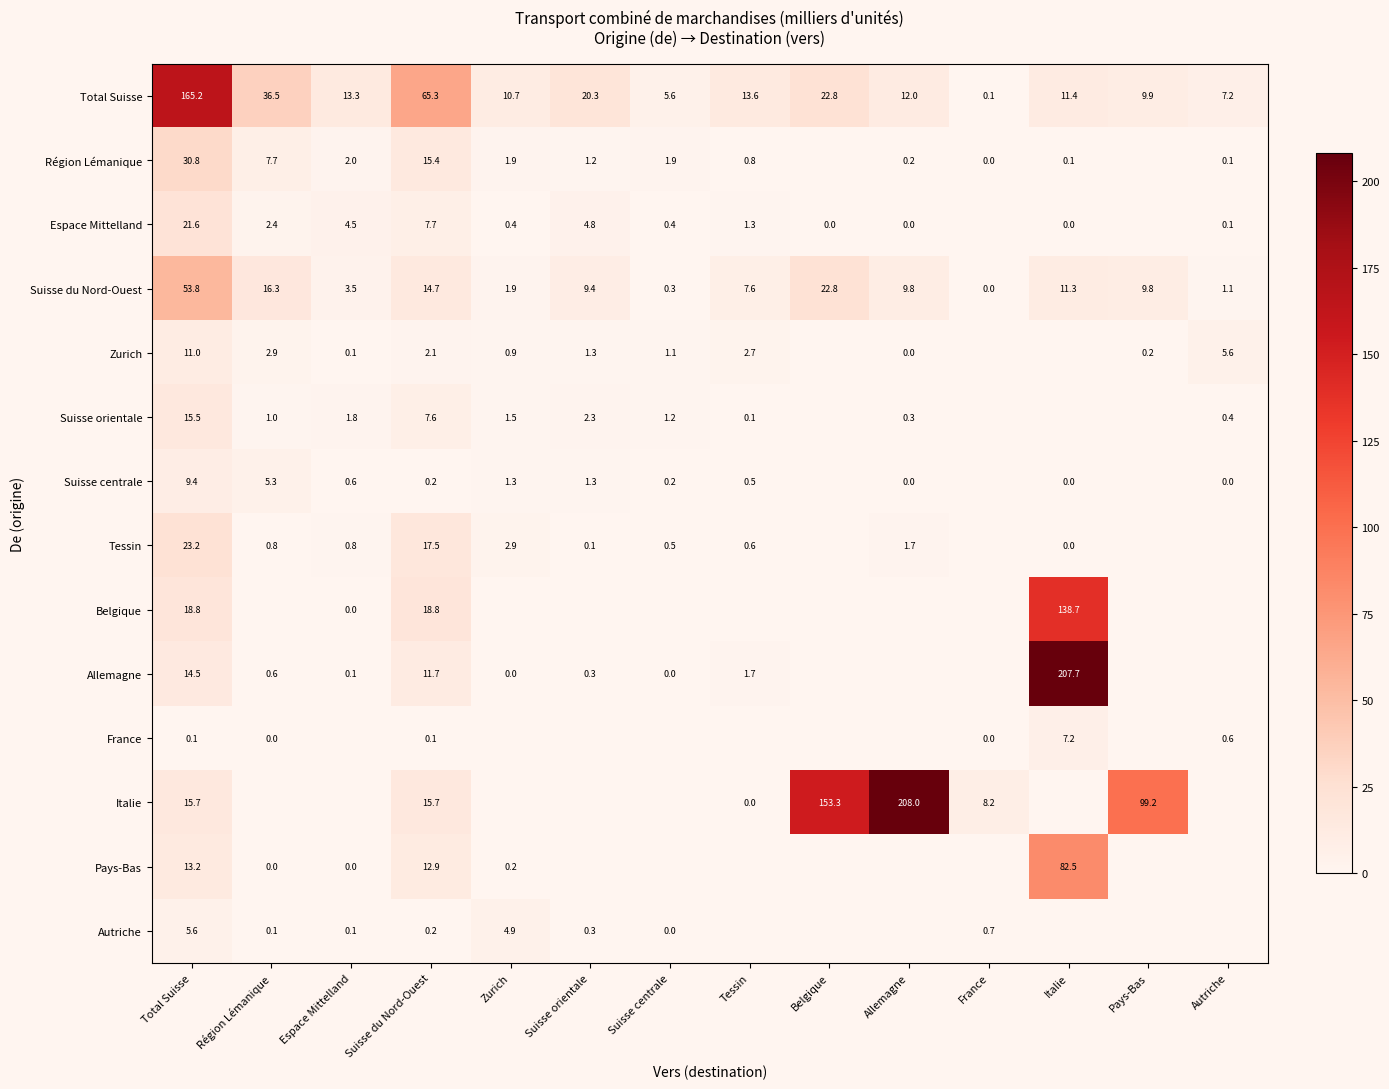

Which label corresponds to the largest value in the chart?

Allemagne